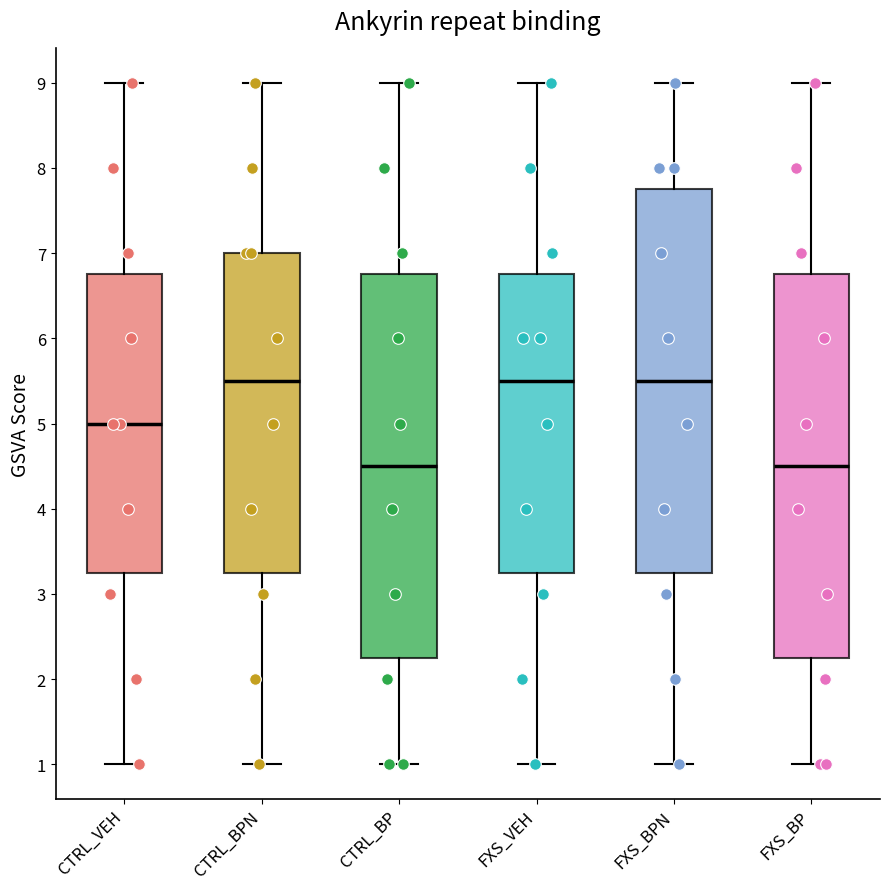

Where does the median line of the box for FXS_VEH sit on the y-axis? The values are not printed on the chart, so give them approximately, as read against the axis.

5.5